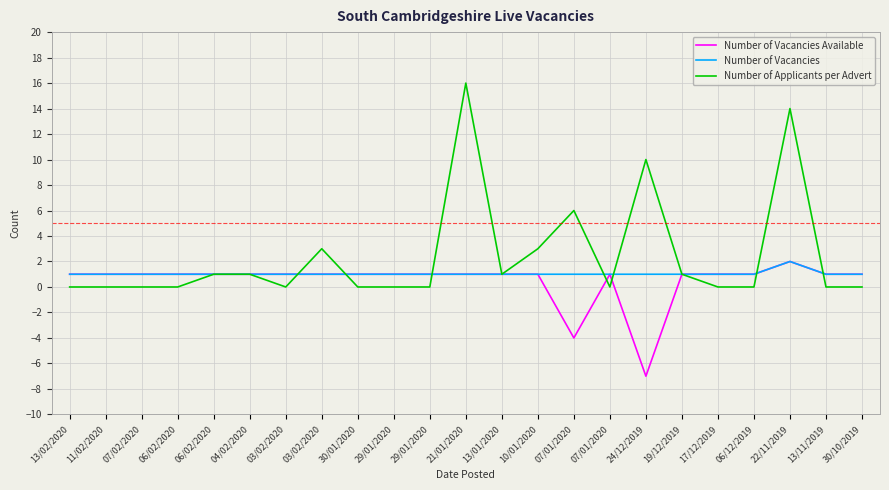

How many lines are shown in the chart?

3